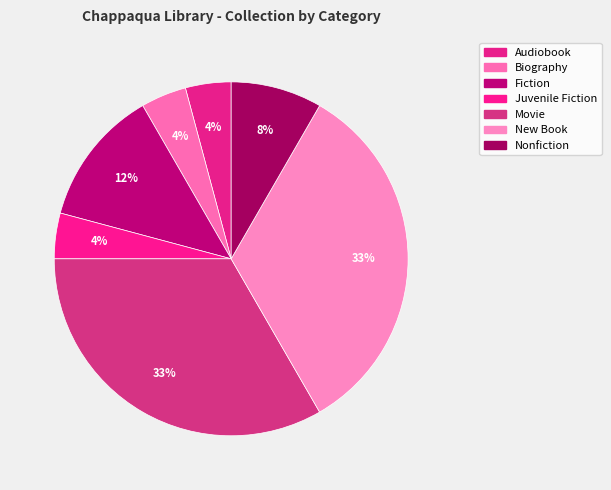

What percentage is the Biography slice, to the nearest percent?

4%